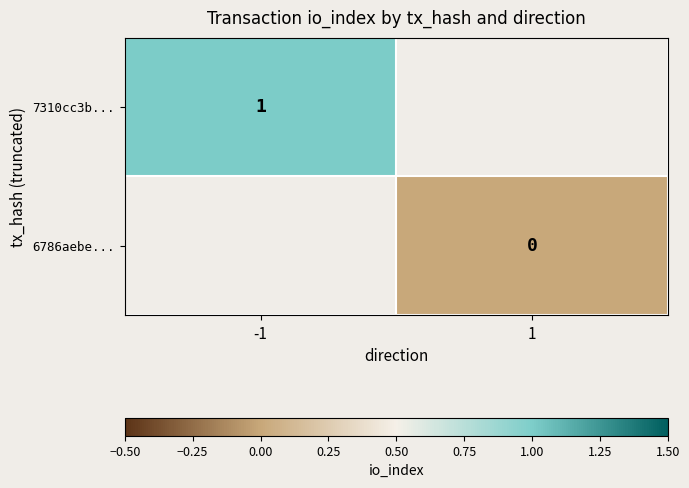

What is the approximate value of 7310cc3b... at -1?

1.0